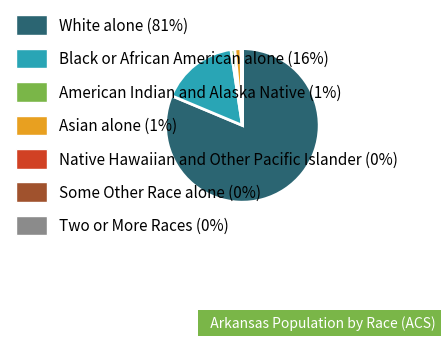

True or false: Black or African American alone accounts for 16% of the total.

True